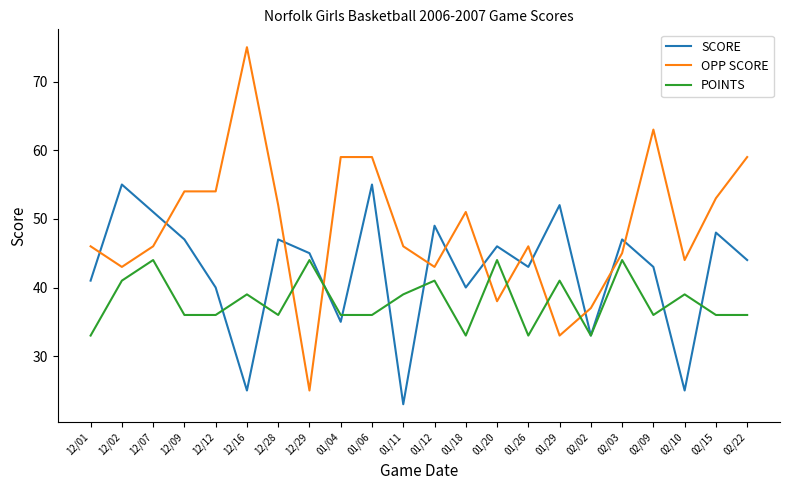

The value of SCORE at 12/29 is 45. True or false?

True